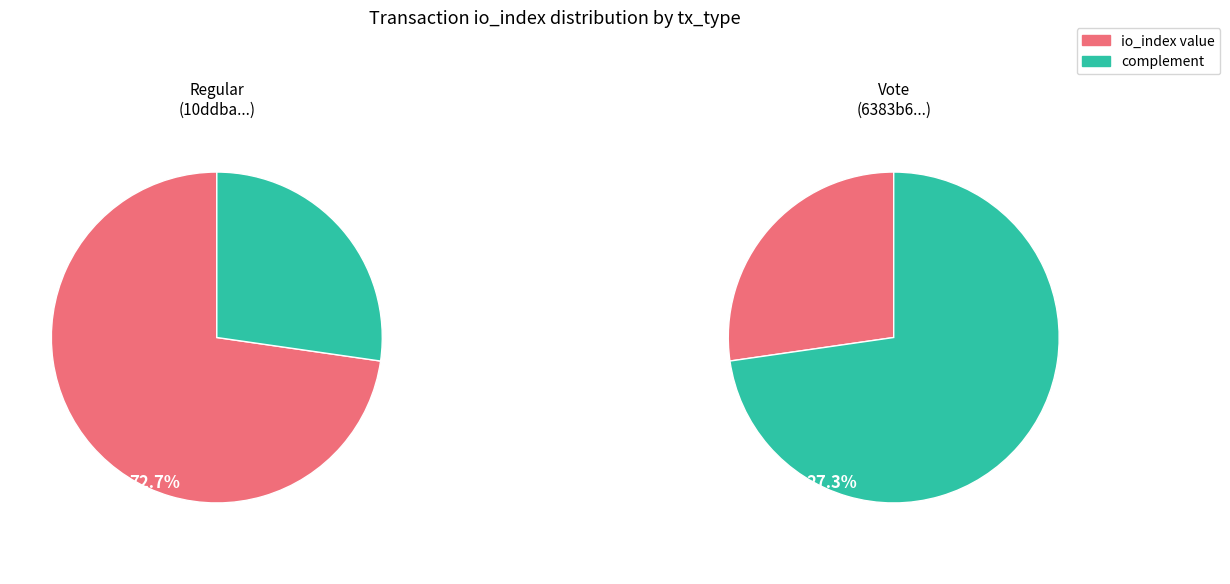

Between io_index and value, which is larger?

value